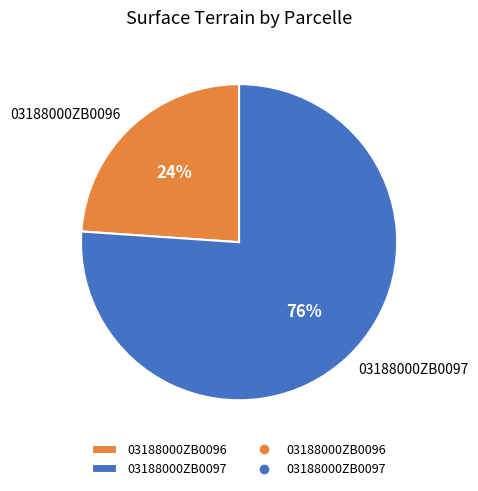

Which slice is the smallest?

03188000ZB0096